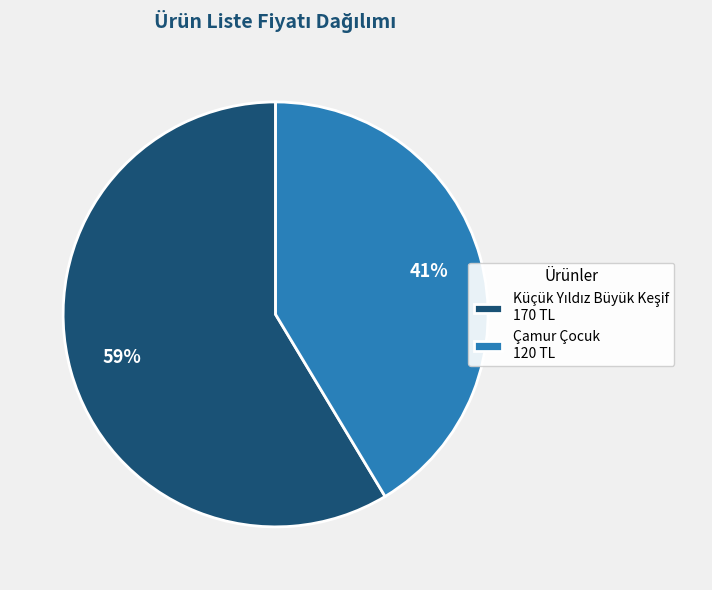

Is there a majority slice in this chart?

Yes